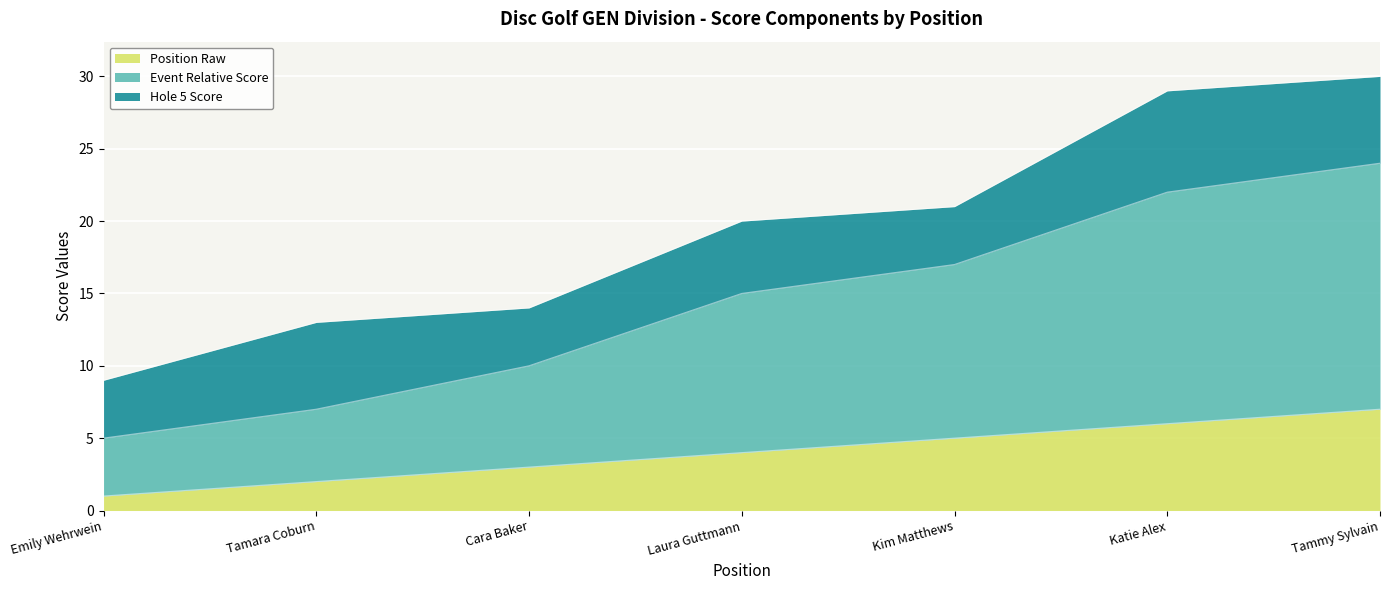

Which series has the largest total across all categories?

event_total_score